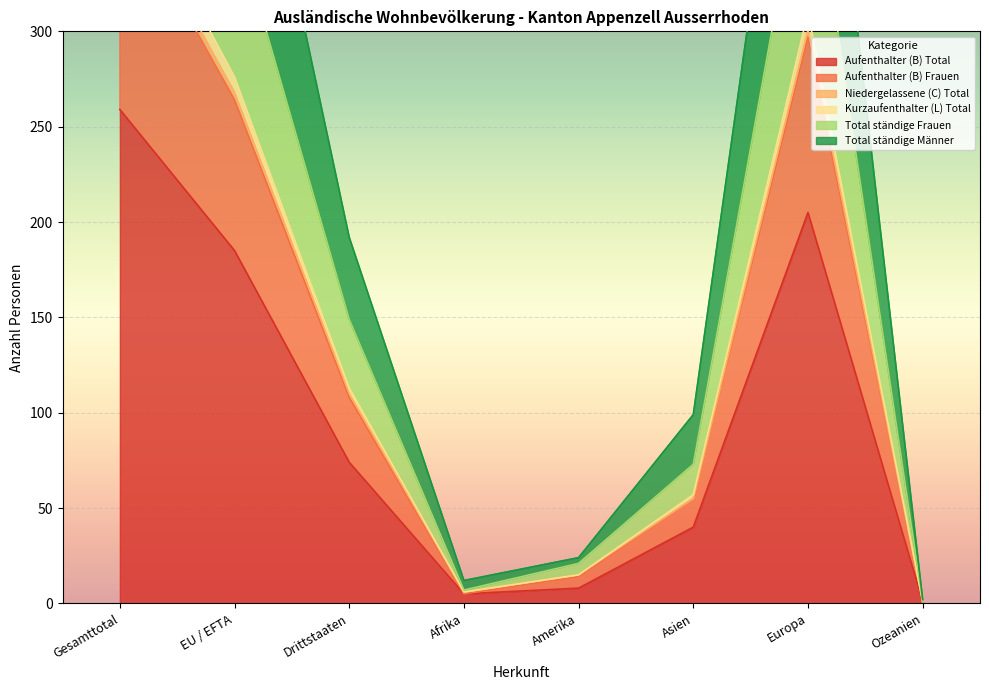

At which category is the sum across all series the highest?

Gesamttotal